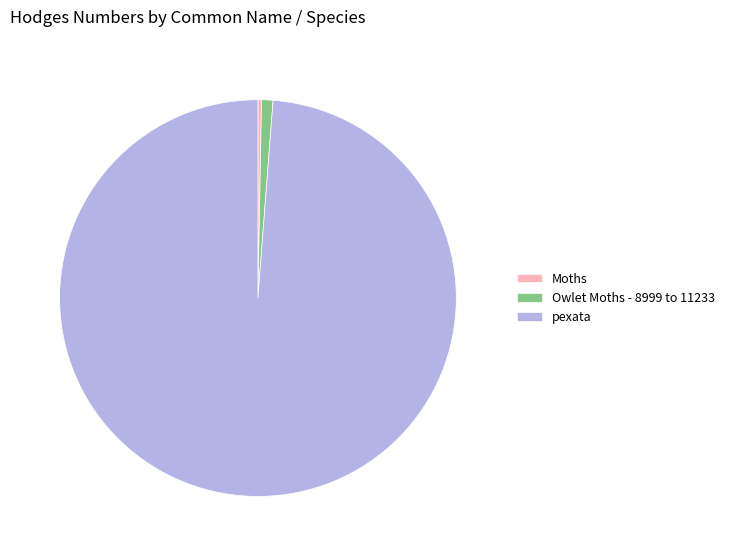

What is the majority slice?

pexata